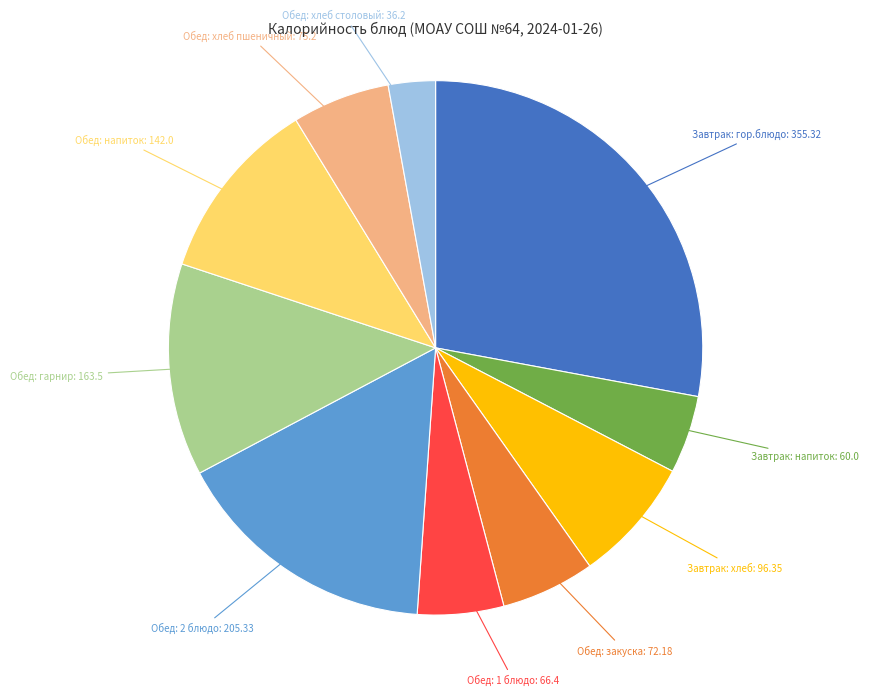

Is it true that Завтрак: хлеб is 1% of the pie?

False